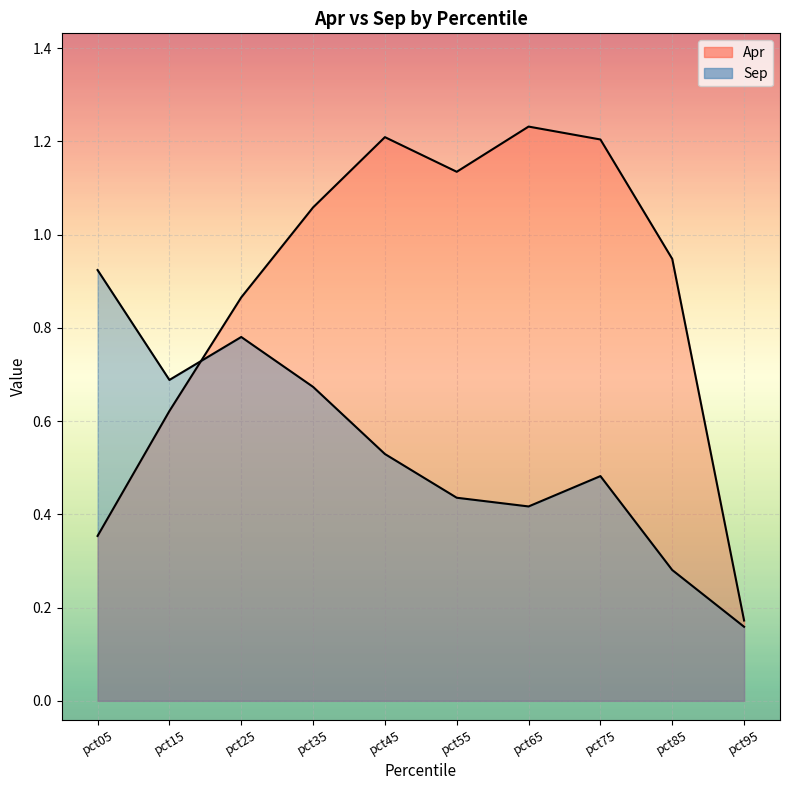

List the series in order of their peak value, lowest first.

Sep, Apr